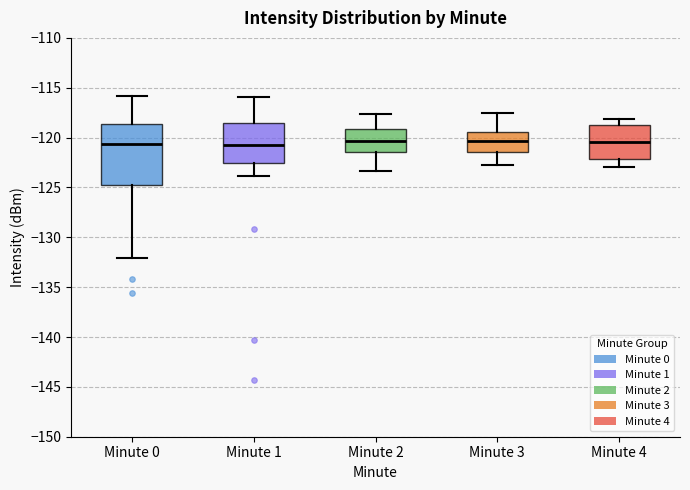

Reading left to right, read every box against the y-axis: the position of its median line, the range the box covers, and the ends of its whiskers. The values are not printed on the chart, so give them approximately, as read against the axis.

Minute 0: median -120.5, box -125.0 to -118.5, whiskers -132.0 to -116.0
Minute 1: median -120.5, box -122.5 to -118.5, whiskers -124.0 to -116.0
Minute 2: median -120.5, box -121.5 to -119.0, whiskers -123.5 to -117.5
Minute 3: median -120.5, box -121.5 to -119.5, whiskers -122.5 to -117.5
Minute 4: median -120.5, box -122.0 to -118.5, whiskers -123.0 to -118.0